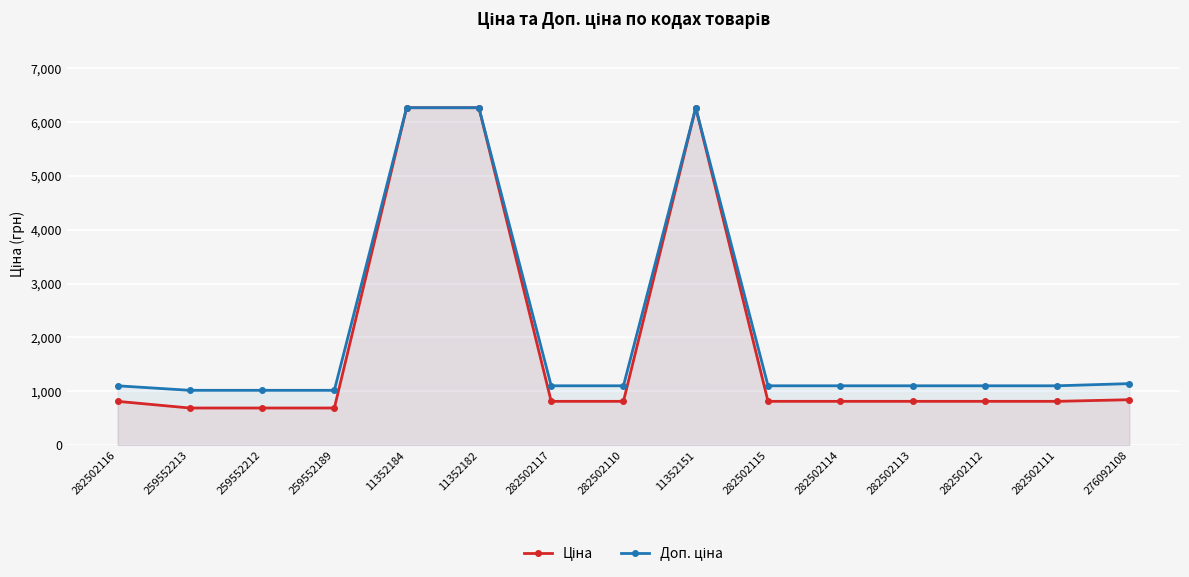

What is the label of the 13th point from the right?

259552212